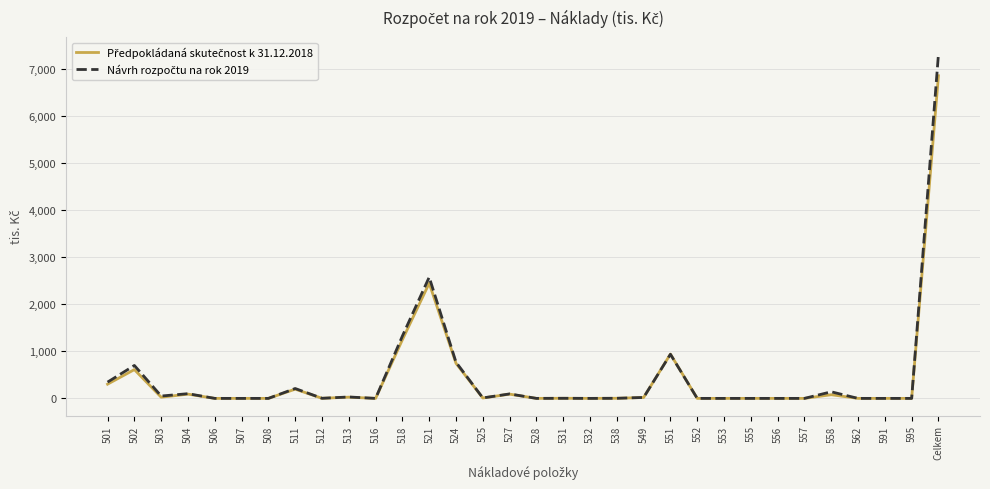

At which category is the sum across all series the highest?

Celkem